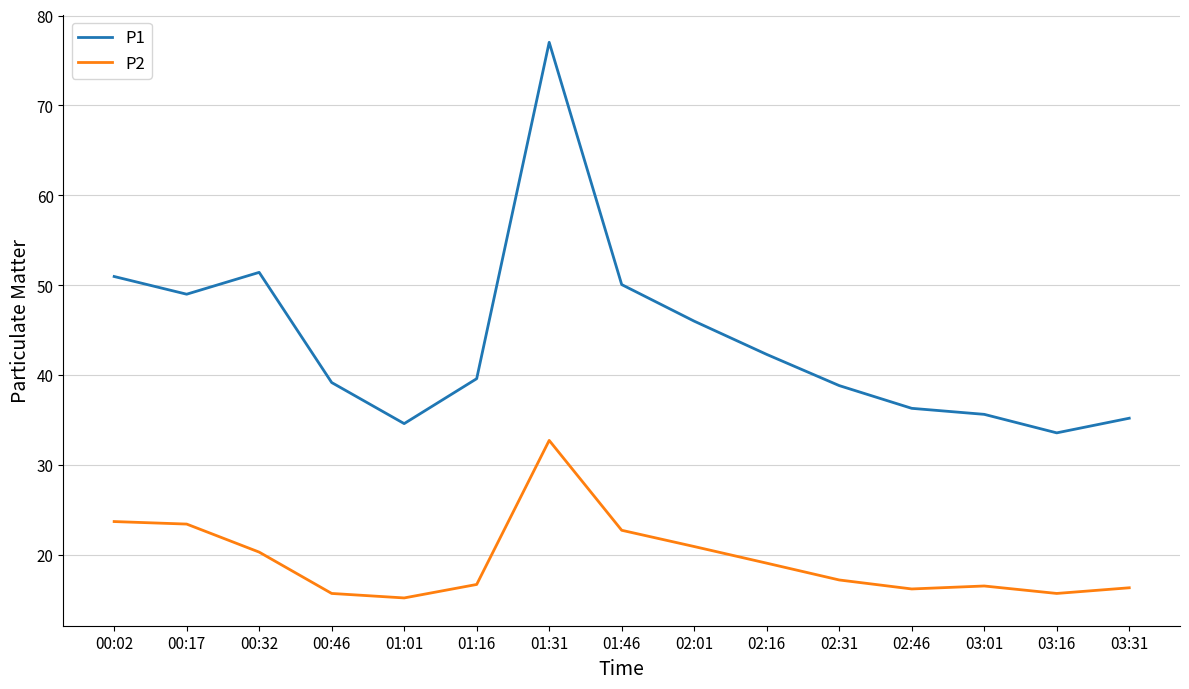

What is the spread (max minus min) of values at 02:16?

23.2